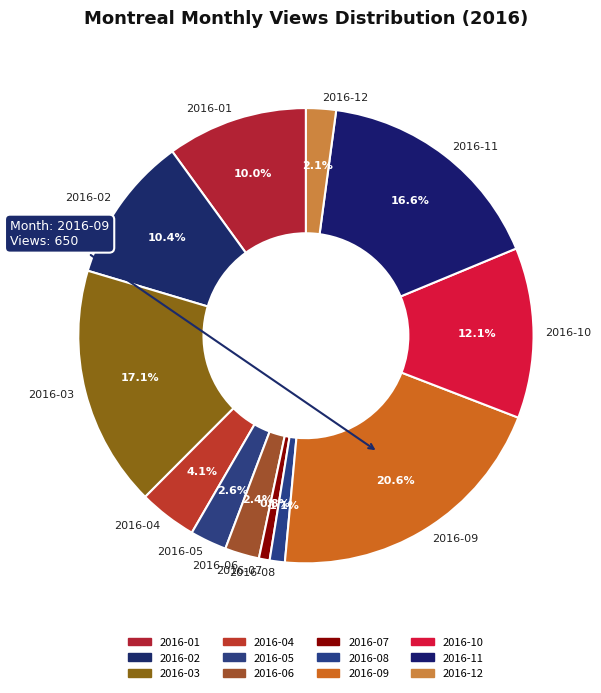

Which has a higher value, 2016-06 or 2016-10?

2016-10